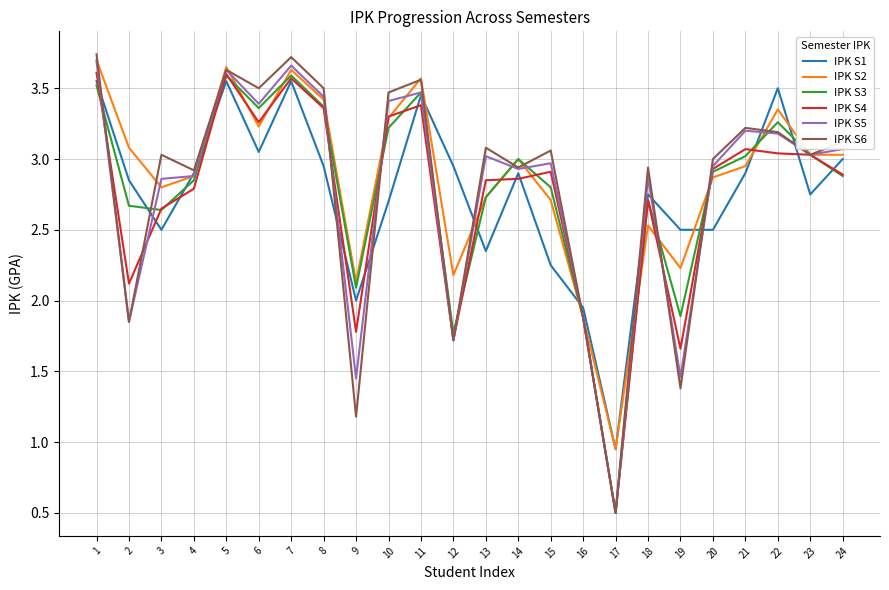

Which series has the largest total across all categories?

IPK S2